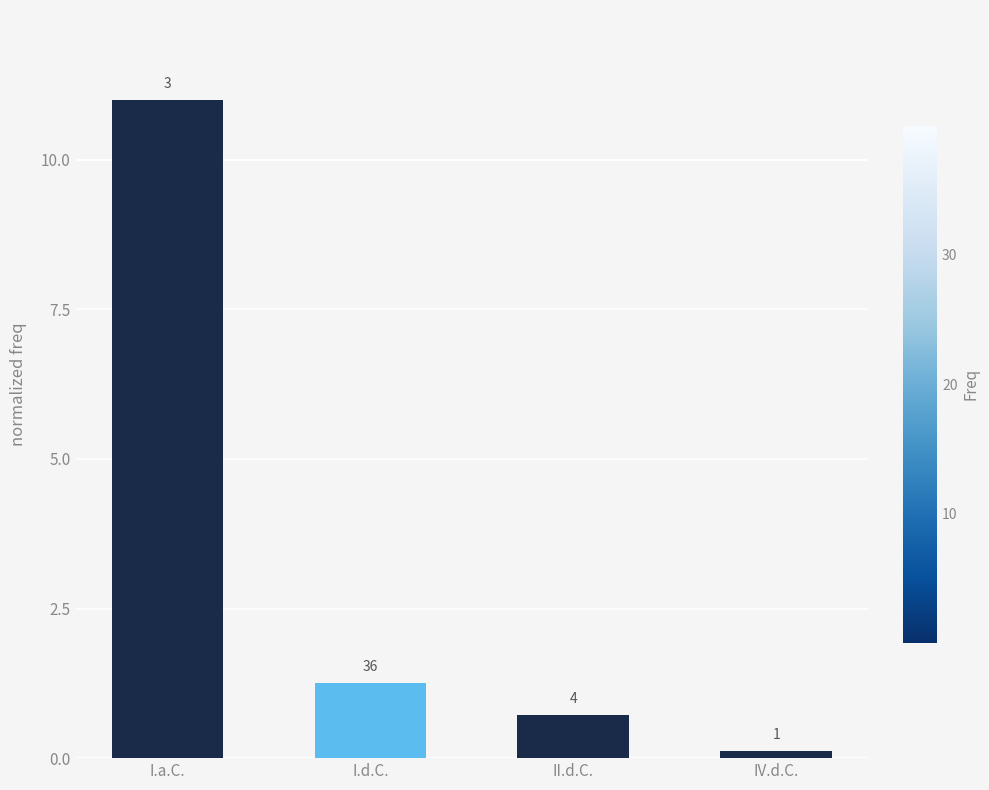

What is the change in value from I.d.C. to II.d.C.?

-0.5